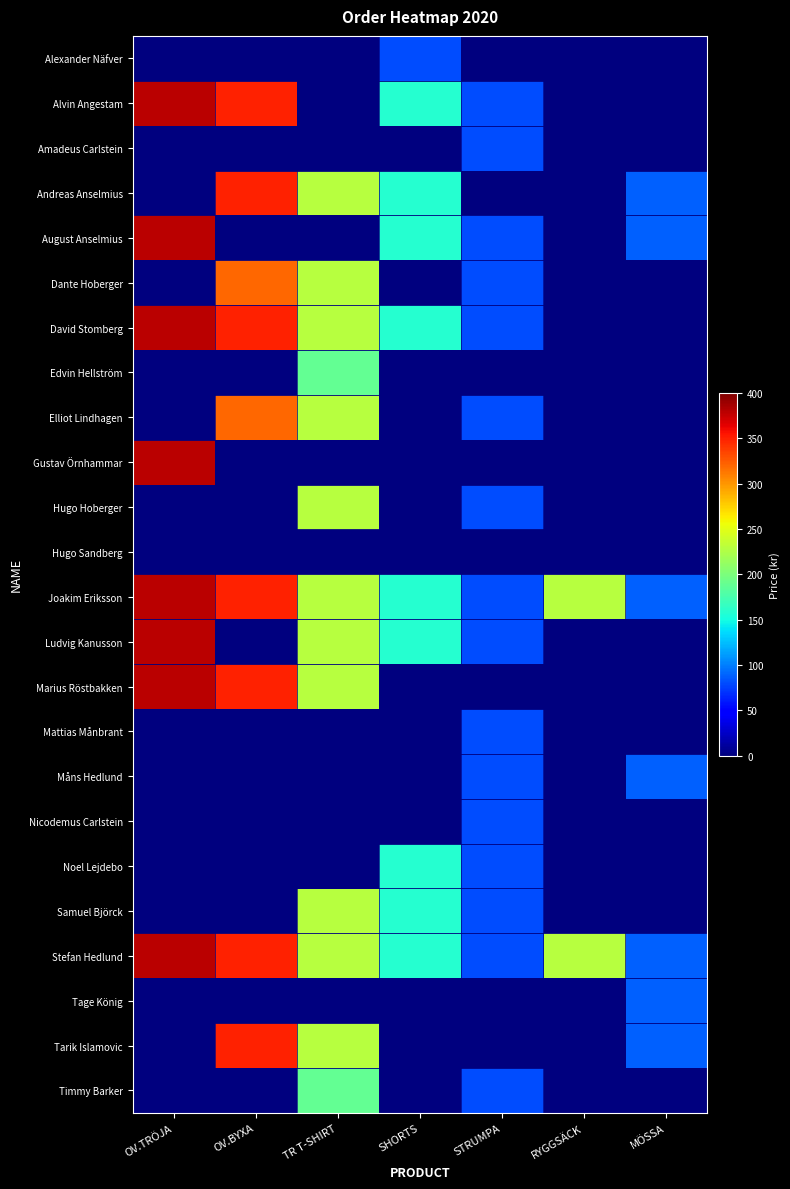

At which category is the sum across all series the highest?

OV.BYXA